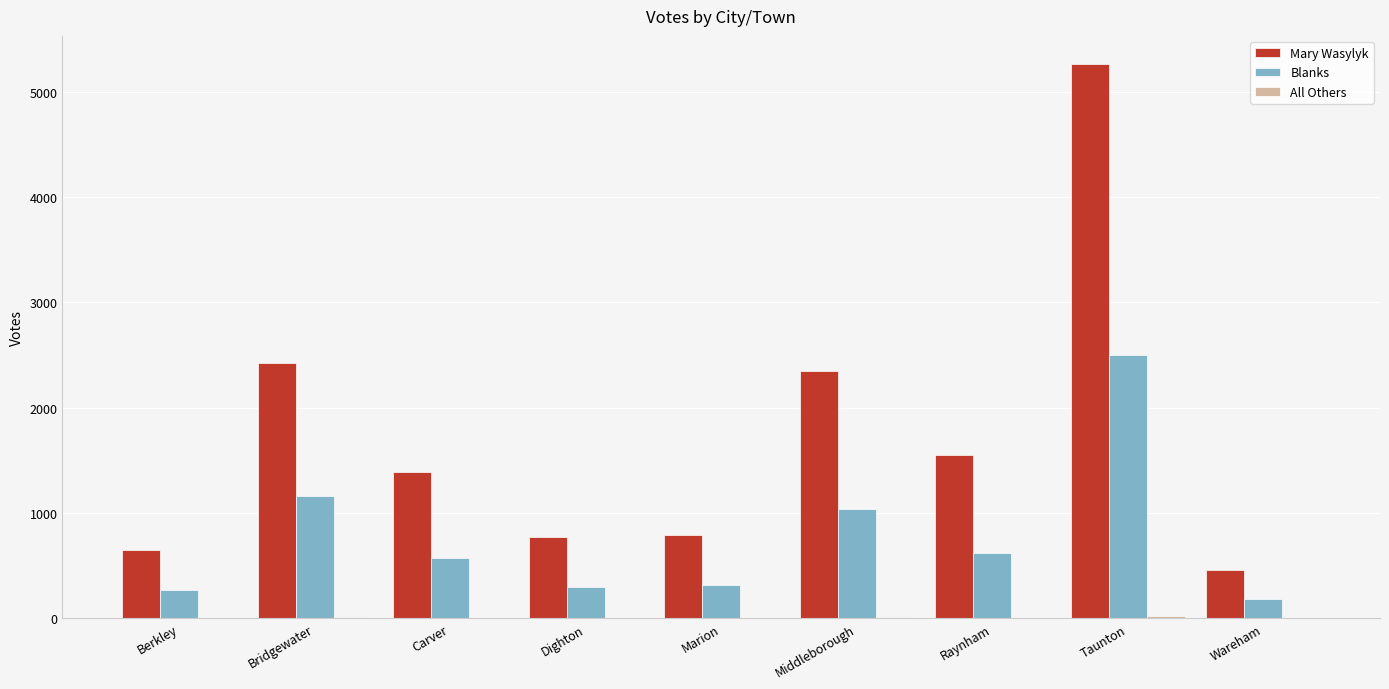

Count the number of categories in the chart.

9